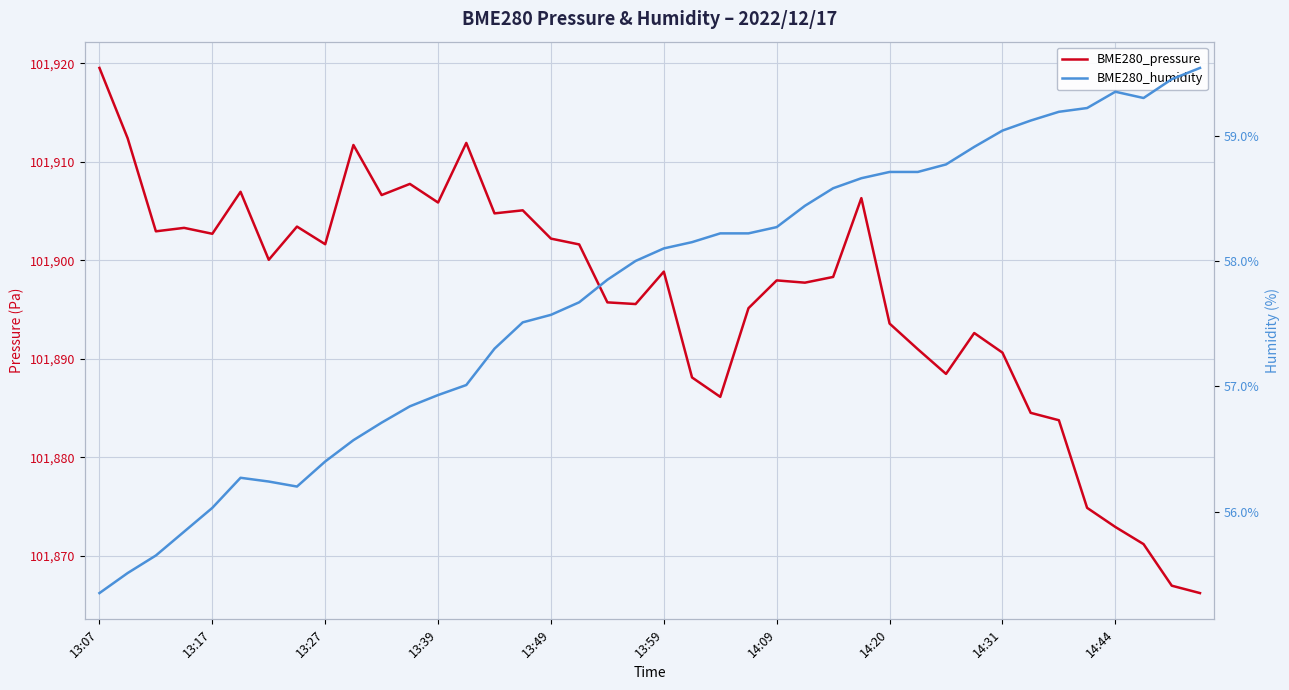

Where is BME280_pressure nearest to the value 101892?

31